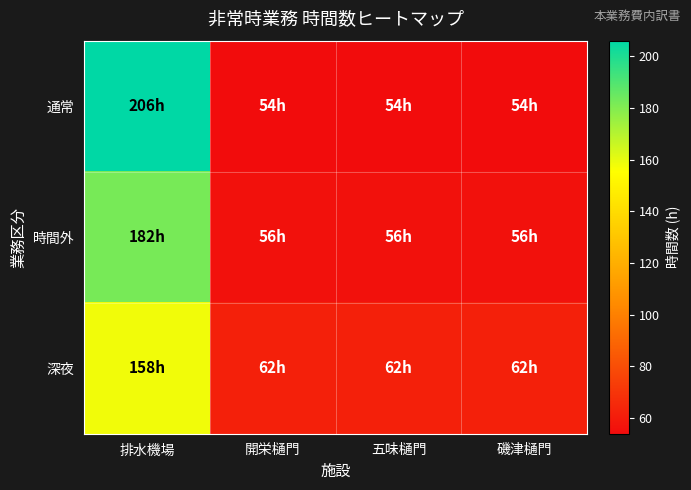

Which series has the largest range (max minus min)?

通常